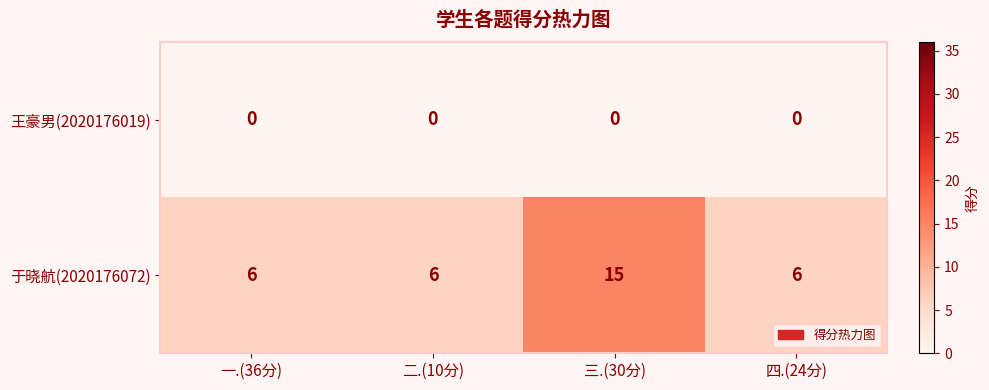

Rank the series by their maximum value, from lowest to highest.

王豪男(2020176019), 于晓航(2020176072)